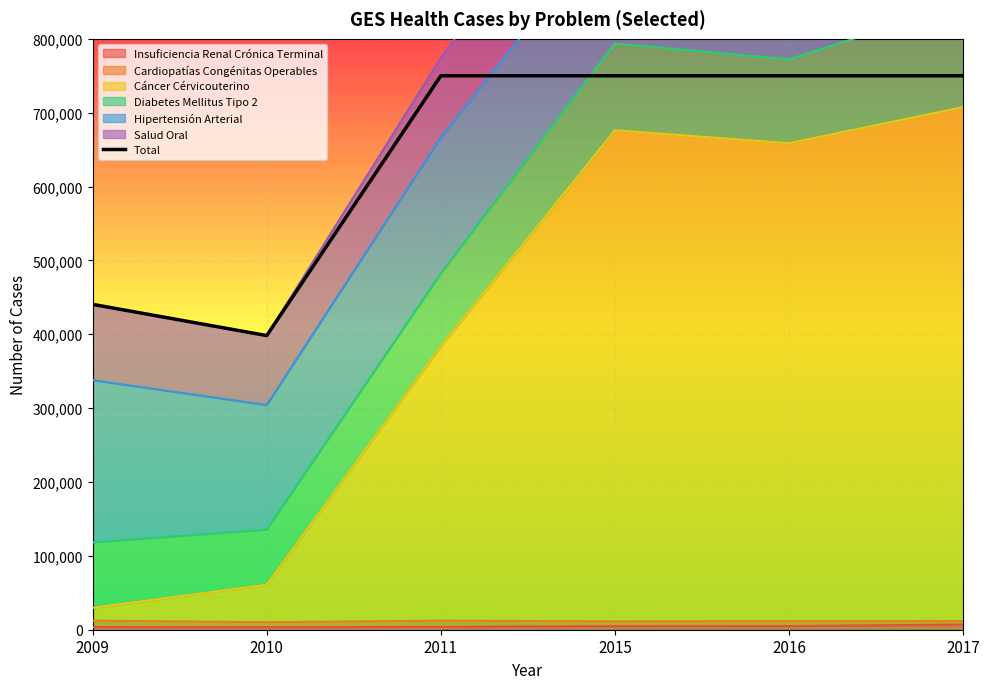

Reading left to right, list all the values displayed in this chart.

2009=440510	2010=398251	2011=750000	2015=750000	2016=750000	2017=750000